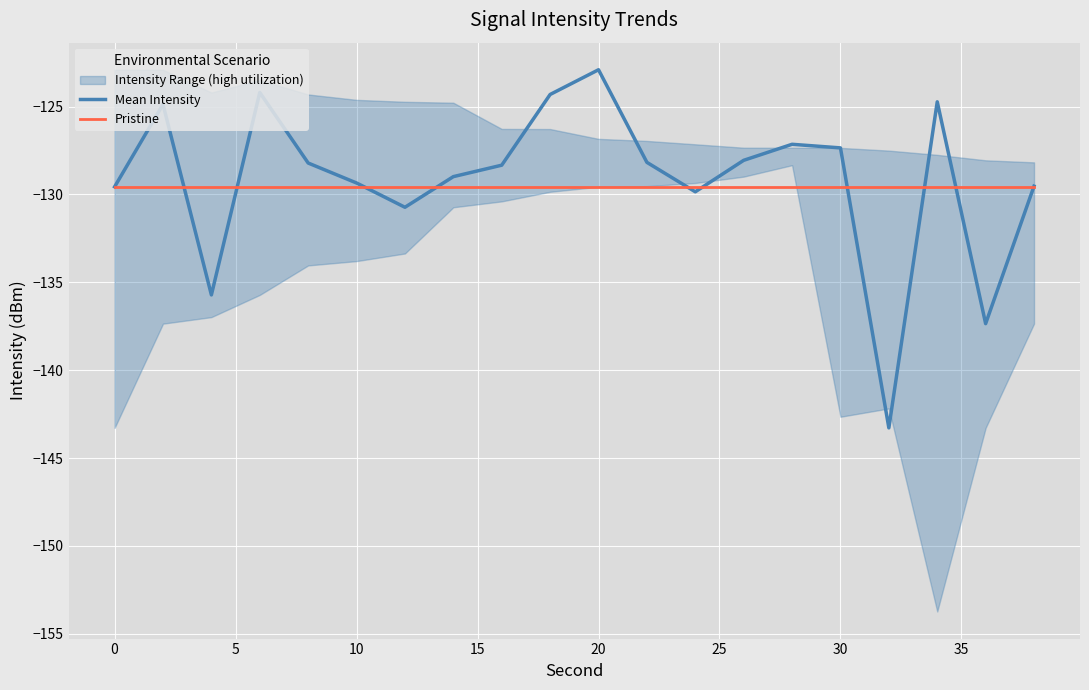

Which series has the largest range (max minus min)?

Mean Intensity